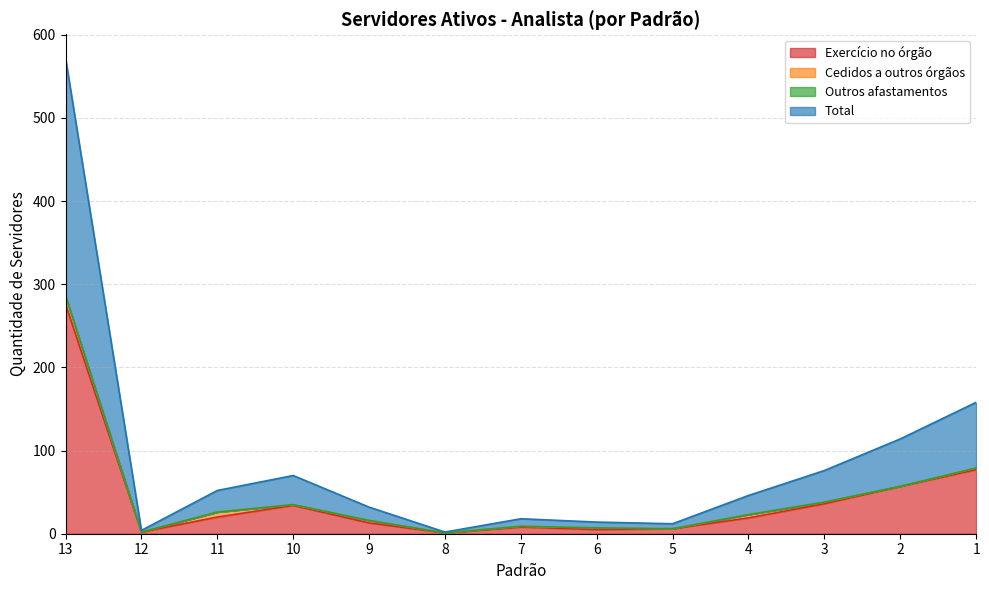

True or false: Exercício no órgão has more than 1 points higher than both neighbors.

True